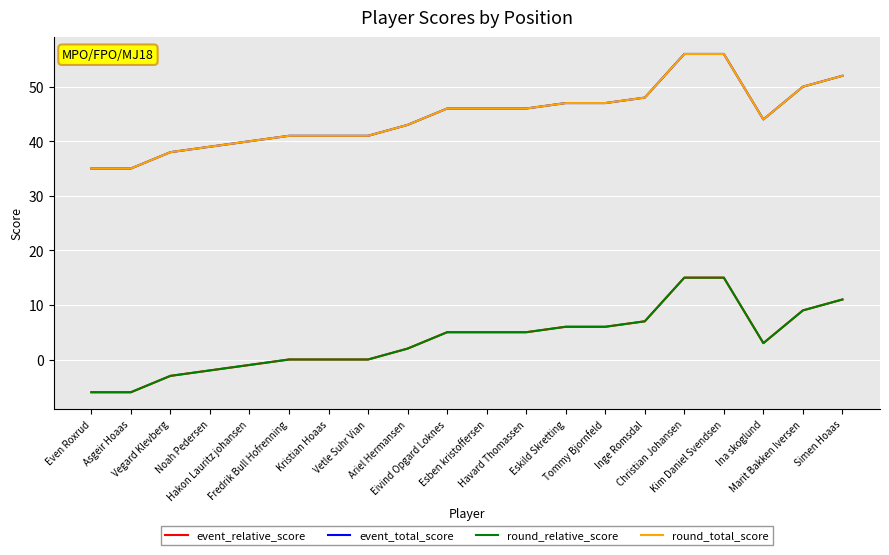

At which category is the sum across all series the highest?

Christian Johansen